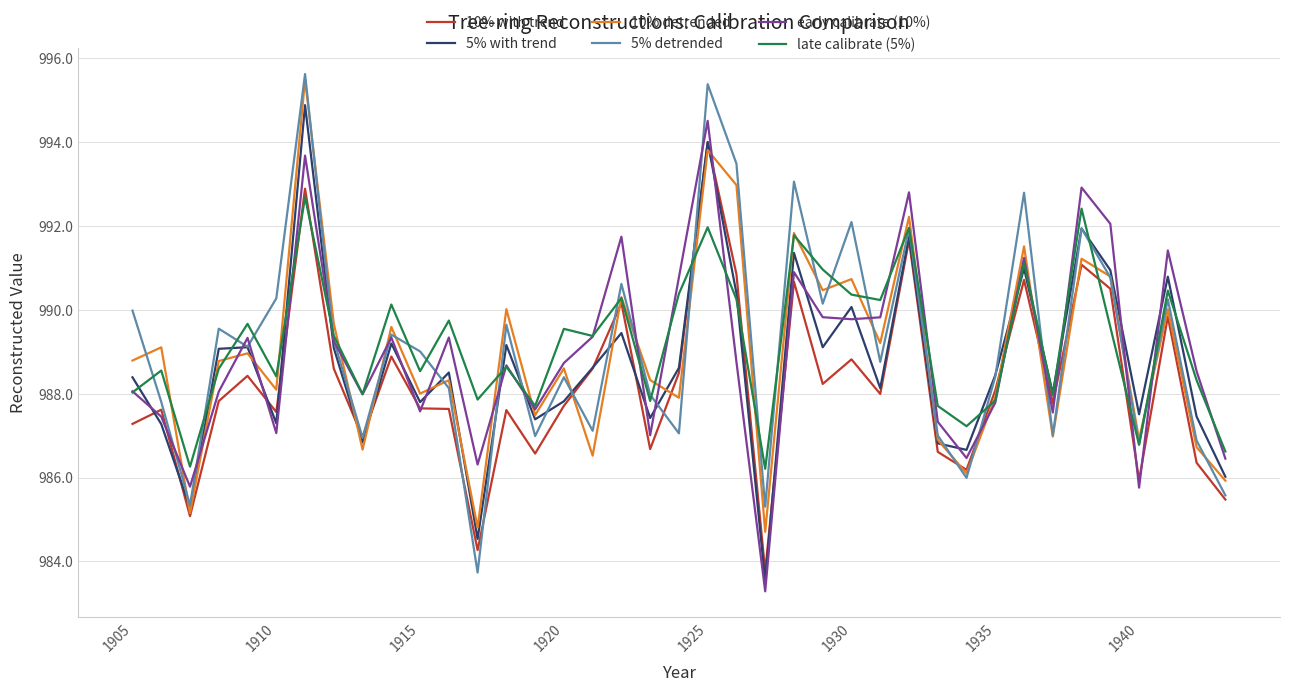

What is the average value of the 5% detrended series?

989.1